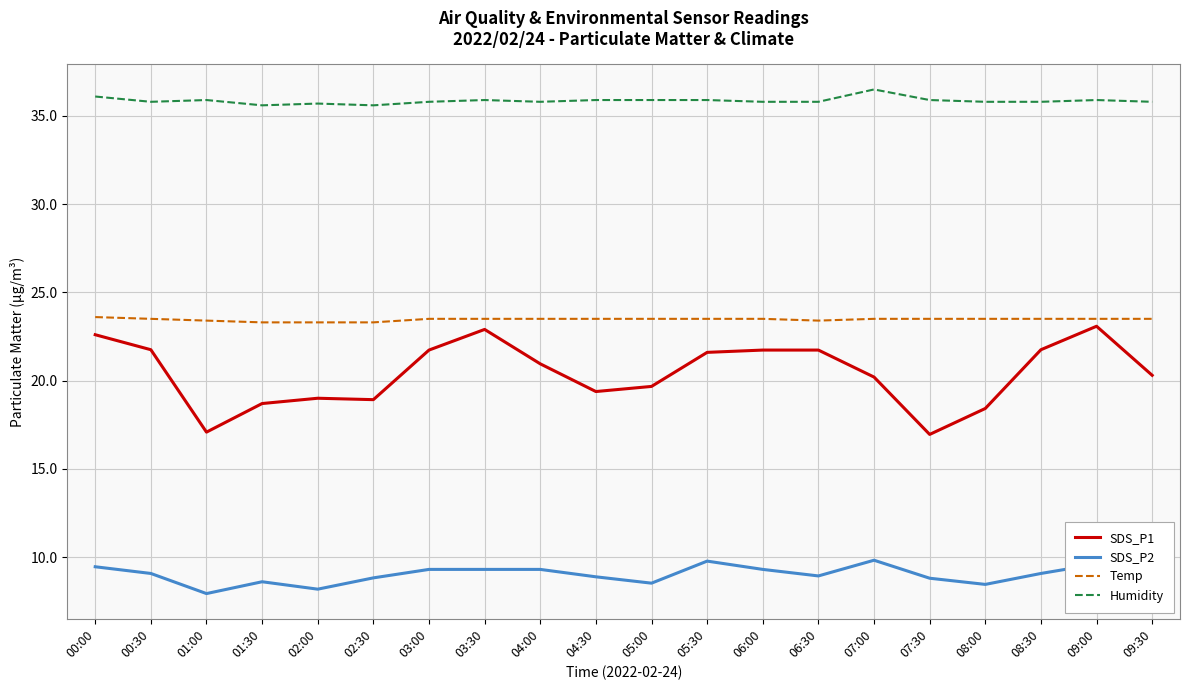

At which label does SDS_P1 first exceed 20?

00:00